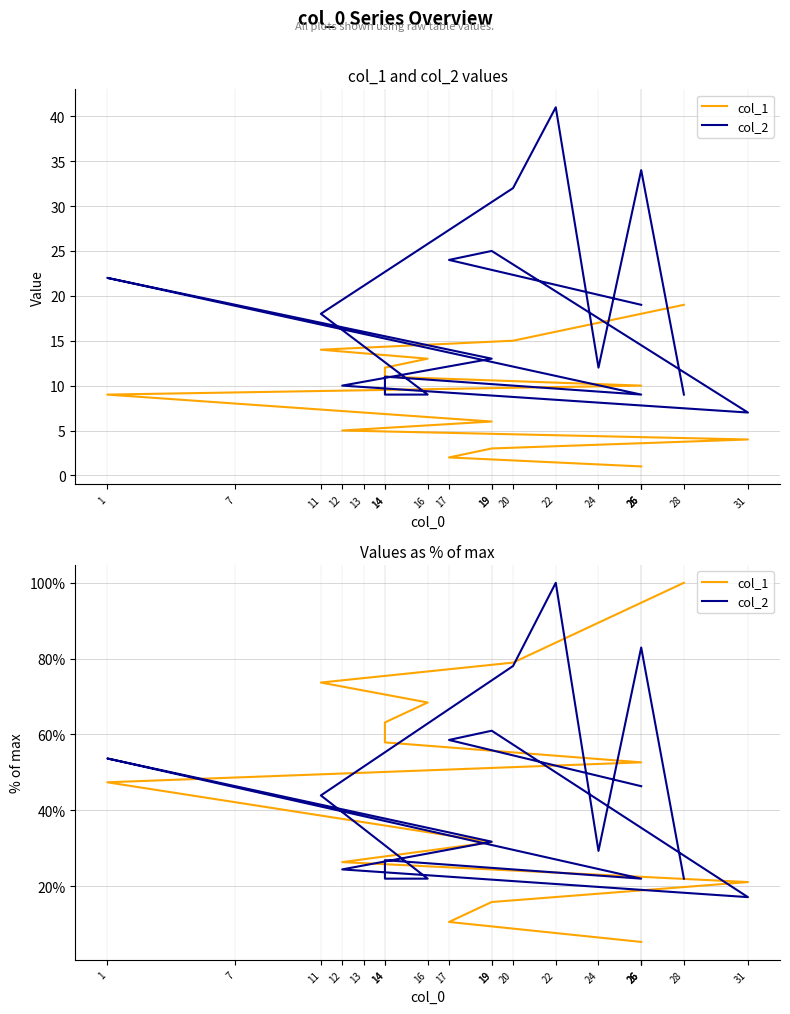

Between 17 and 1, which series saw the biggest shift?

col_1